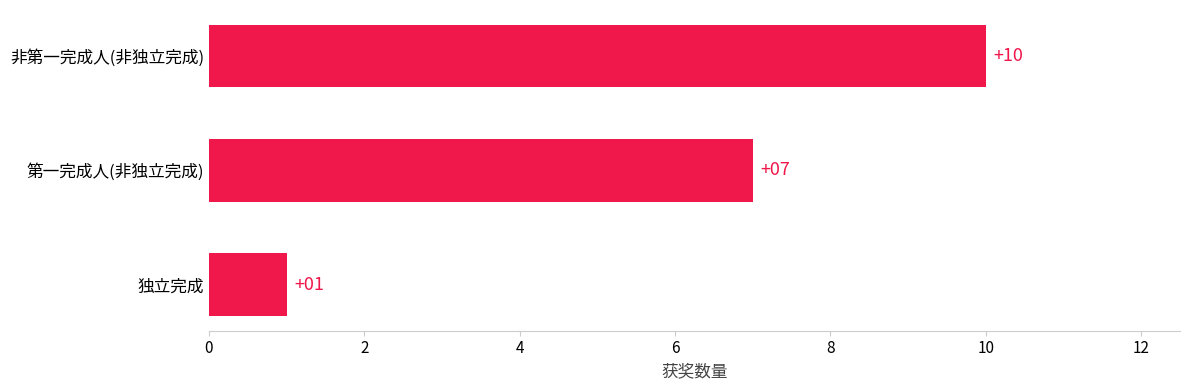

What is the smallest value displayed?

1